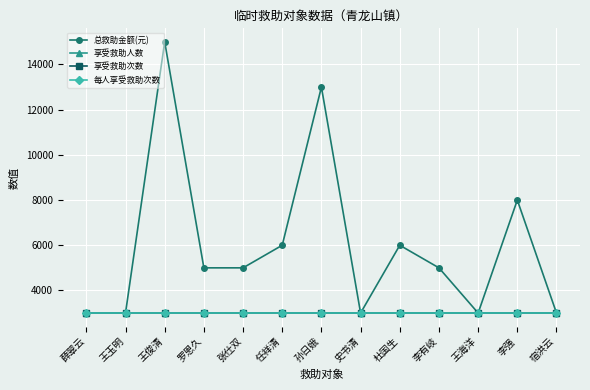

Is this an area chart (filled region under the line)?

No